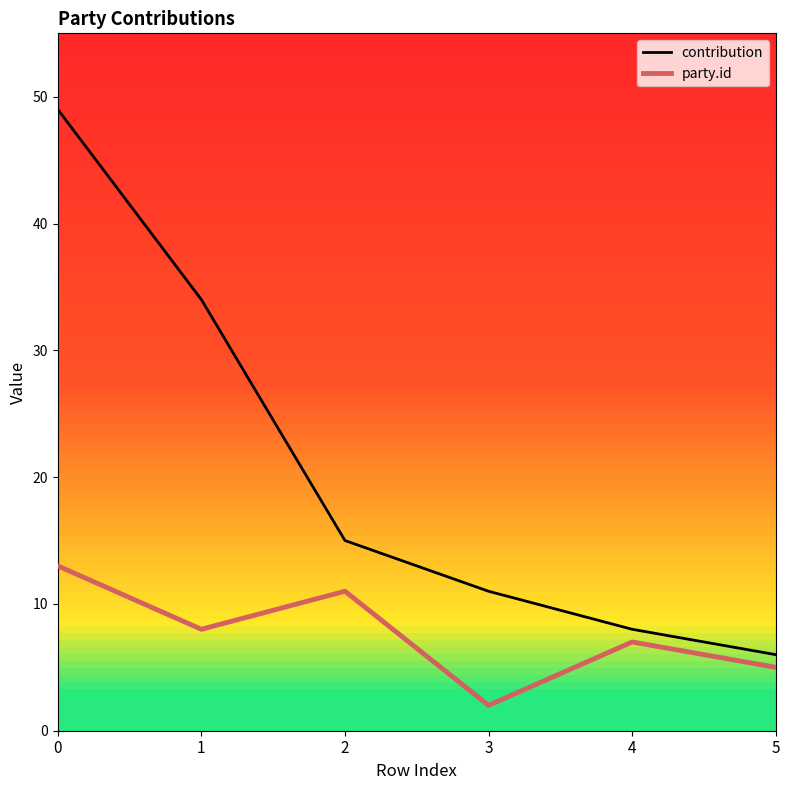

Which series changed the most between 3 and 5?

contribution